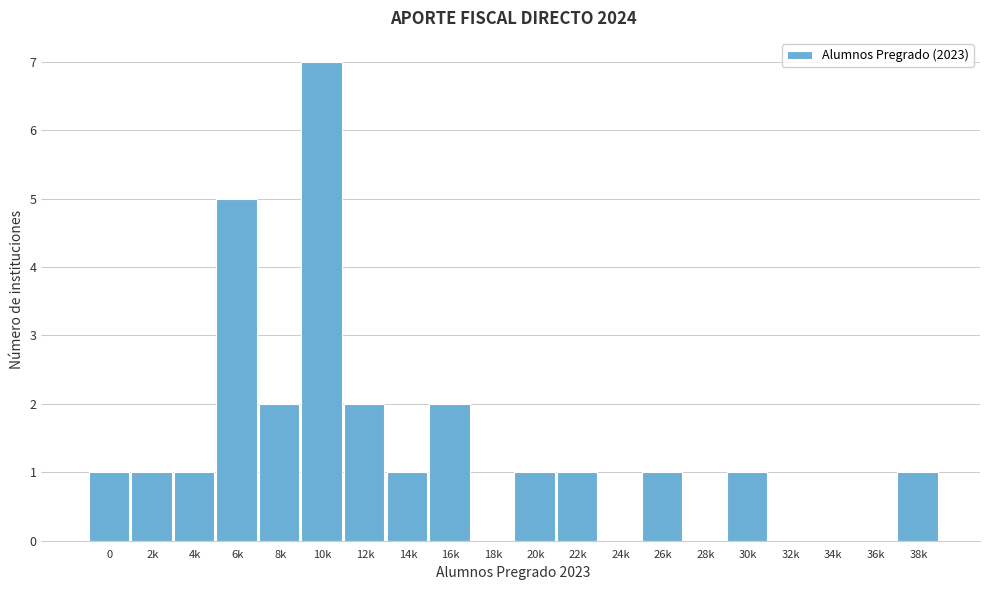

Reading left to right, transcribe all the data shown in this chart.

0=1	2k=1	4k=1	6k=5	8k=2	10k=7	12k=2	14k=1	16k=2	18k=0	20k=1	22k=1	24k=0	26k=1	28k=0	30k=1	32k=0	34k=0	36k=0	38k=1